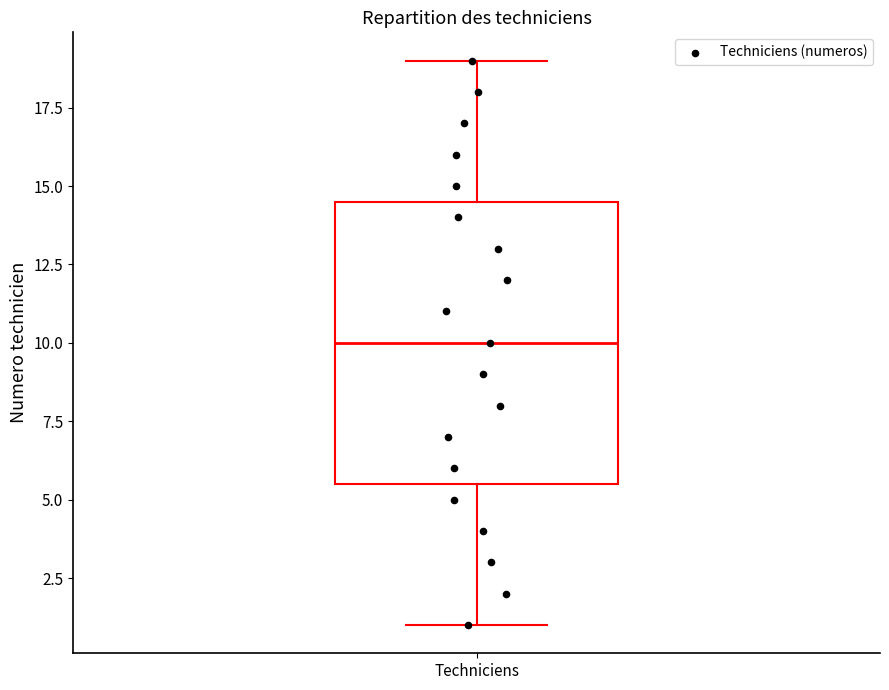

Where is the lower edge of the box for Techniciens on the y-axis? The values are not printed on the chart, so give them approximately, as read against the axis.

5.5